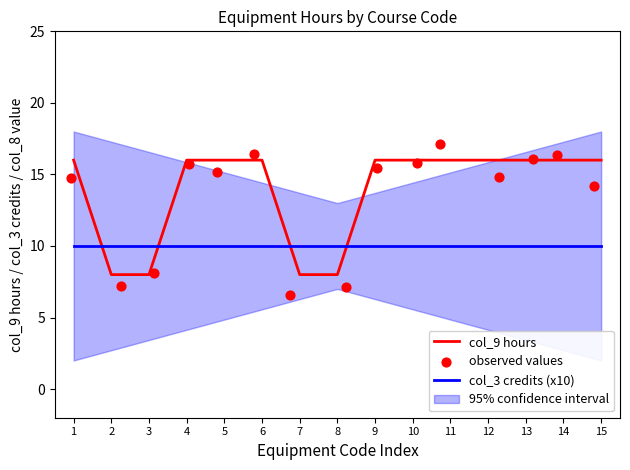

Which series has the largest total across all categories?

col_9 hours